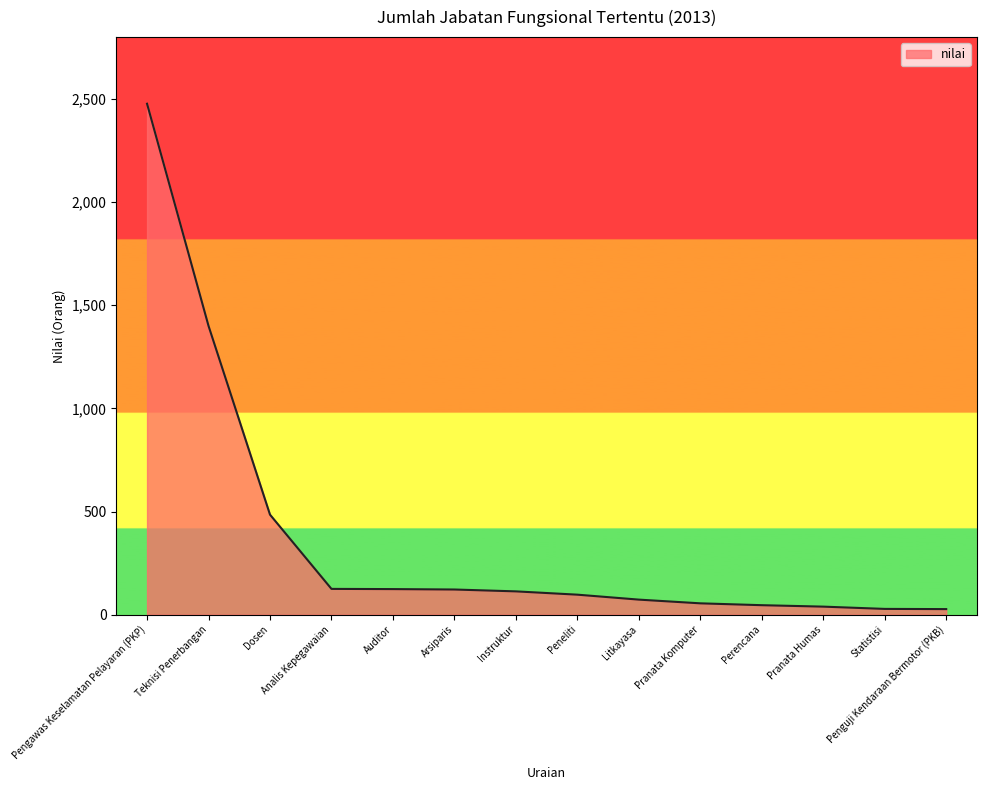

What is the change in value from Dosen to Arsiparis?

-363